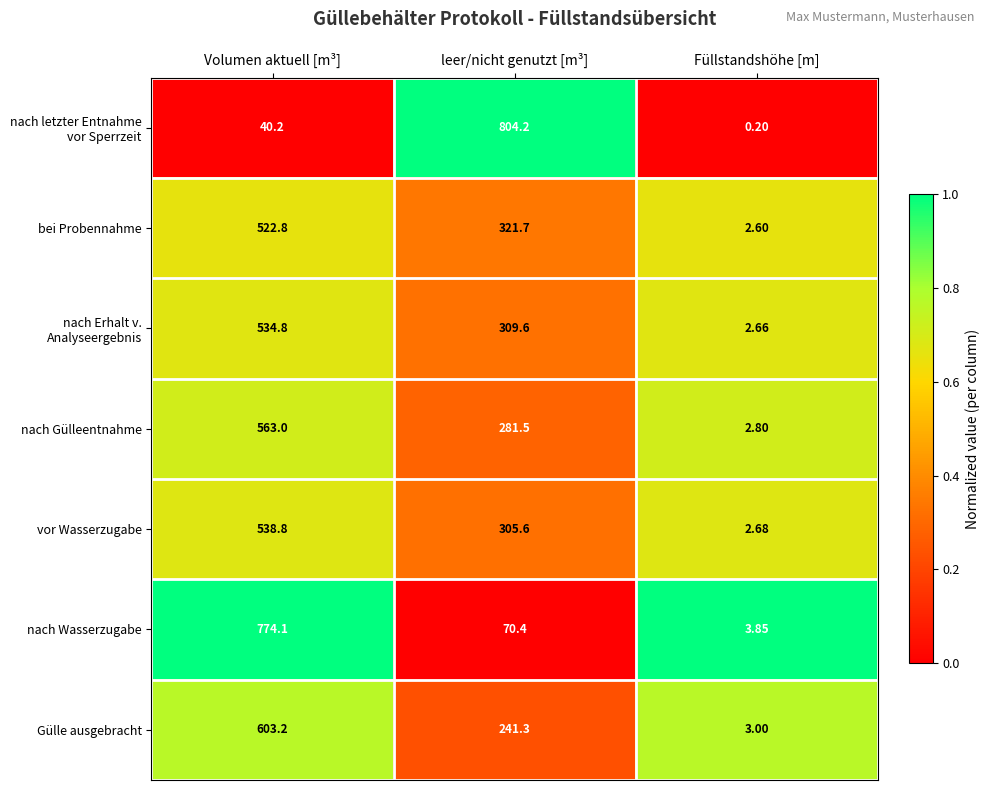

Where does the bei Probennahme series first go above 321?

Volumen aktuell [m³]